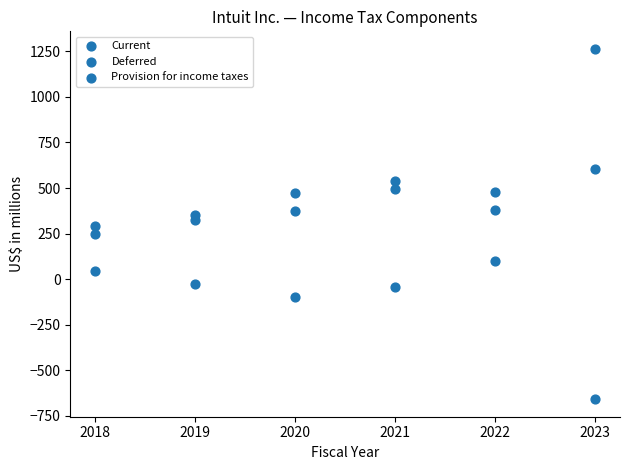

Count the number of points in this scatter plot.

18